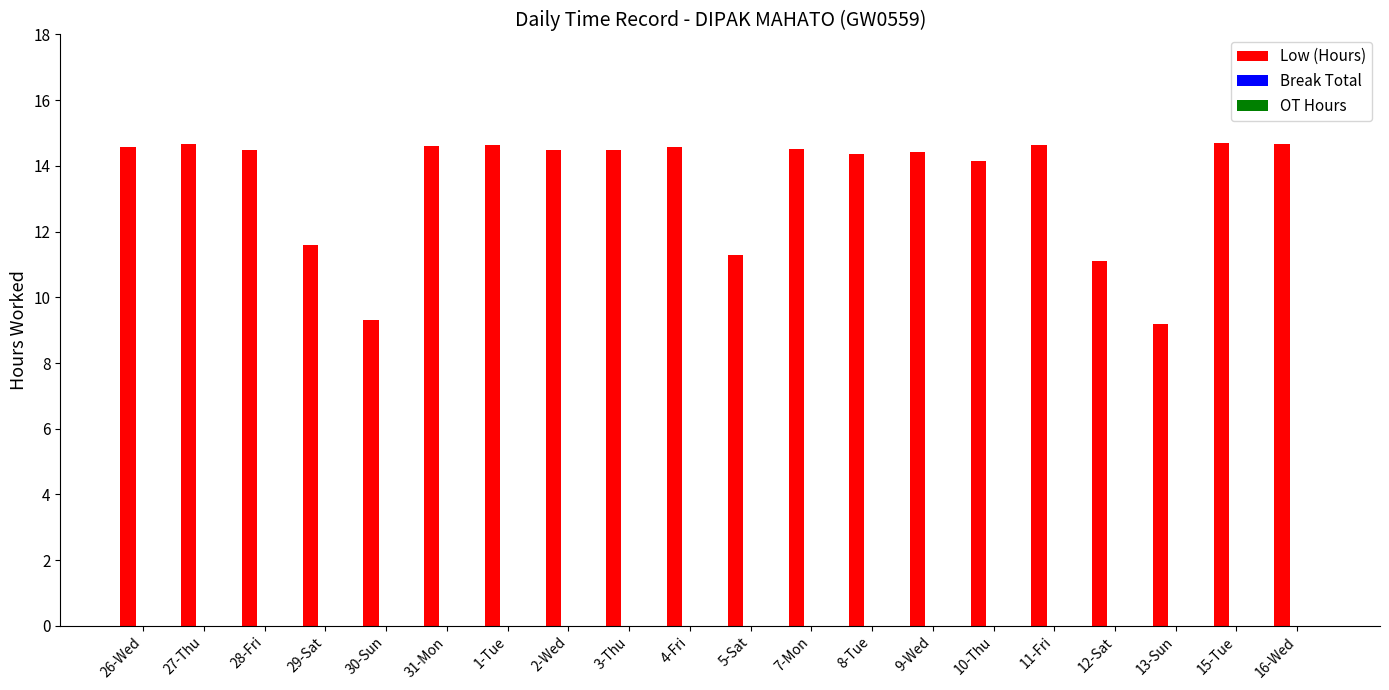

What is the minimum value shown in the chart?

9.2